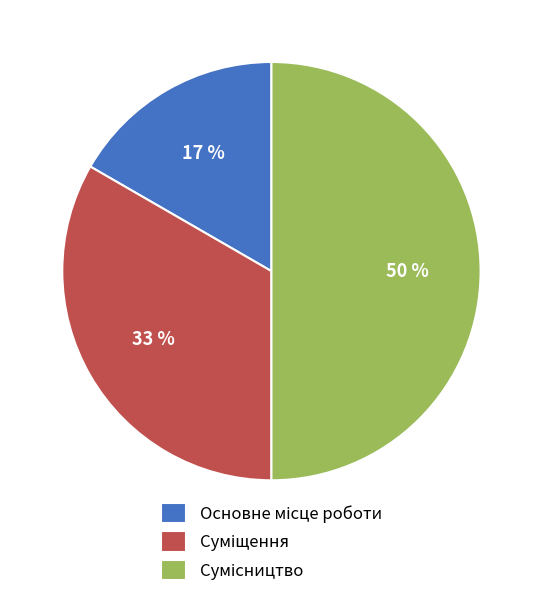

To the nearest percent, what is the average slice percentage?

33%